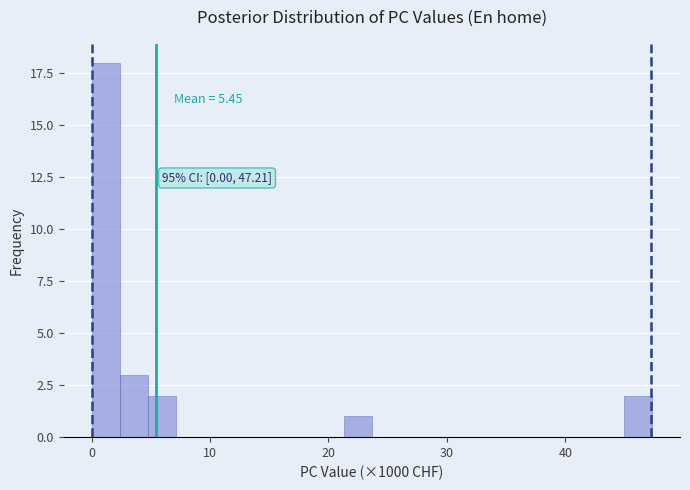

Around what value on the x-axis is the tallest bar? Give the approximate position of its centre, as read against the axis.

1